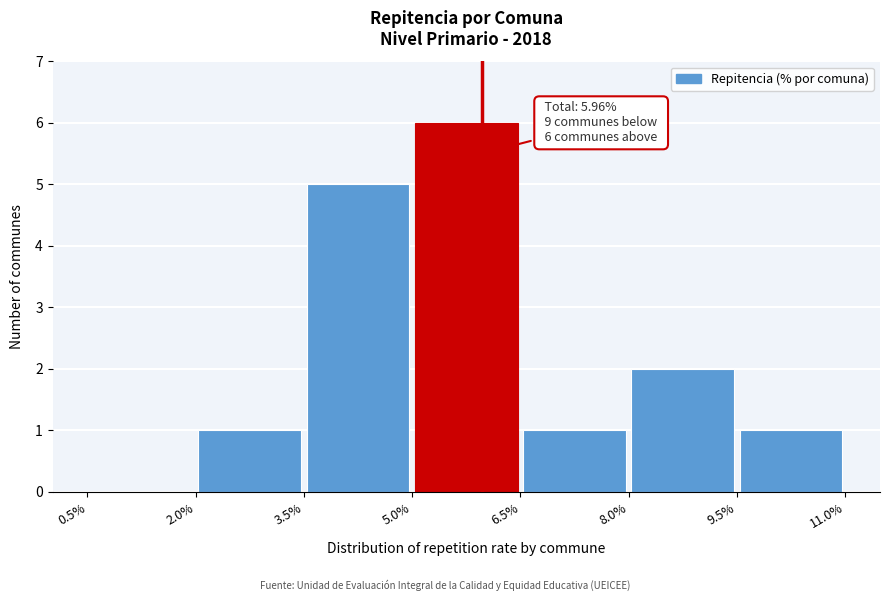

Which range on the x-axis has the tallest bar?

5.0% to 6.5%